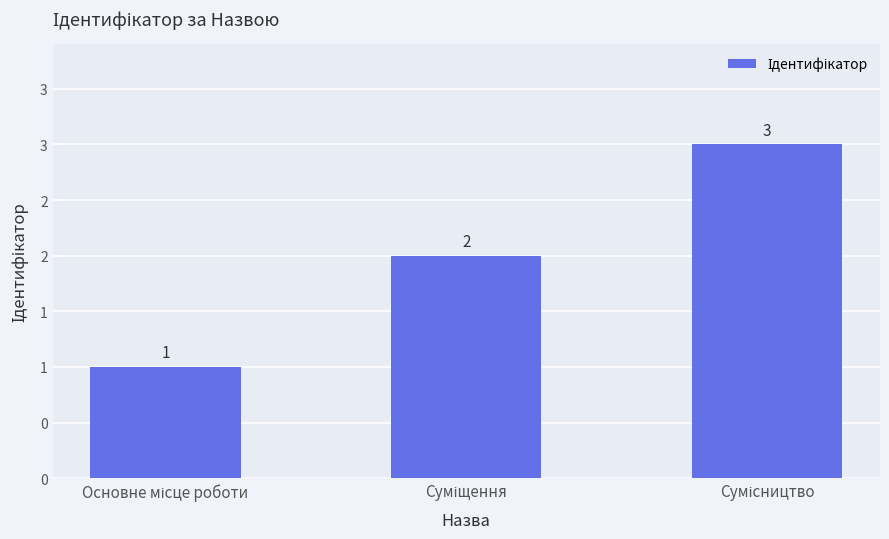

What is the value of the 1st bar from the left?

1